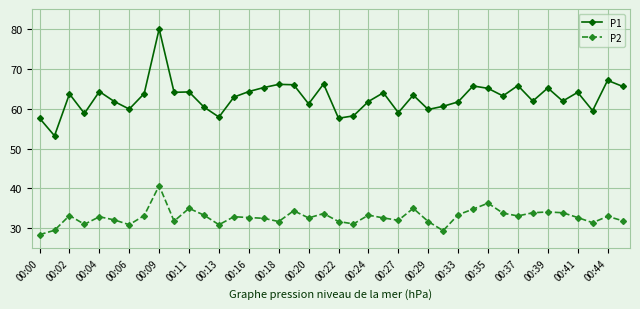

True or false: P2 and P1 intersect in this chart.

False